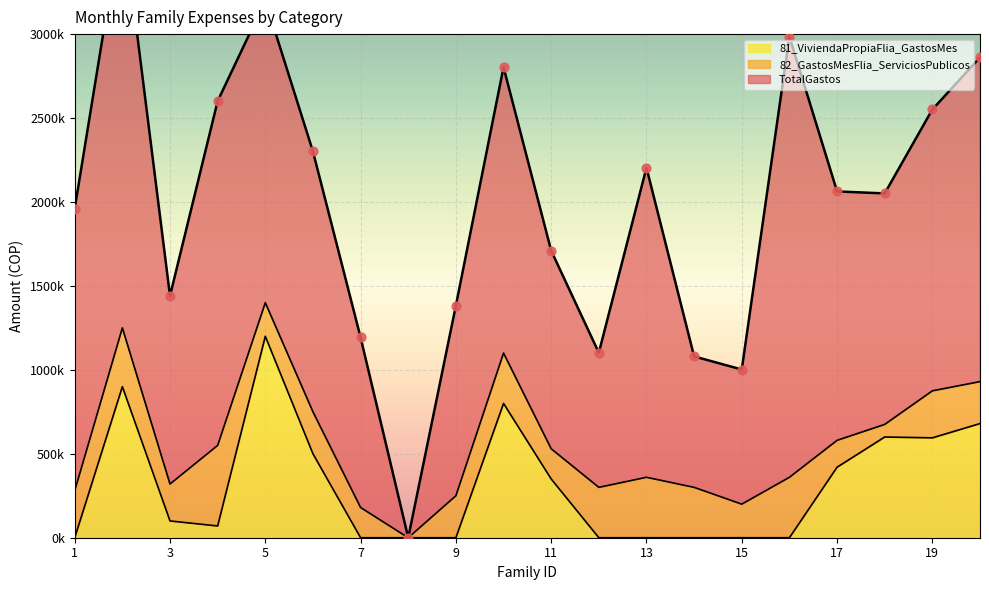

Is the value of TotalGastos at 7 greater than the value of 82_GastosMesFlia_ServiciosPublicos at 13?

Yes